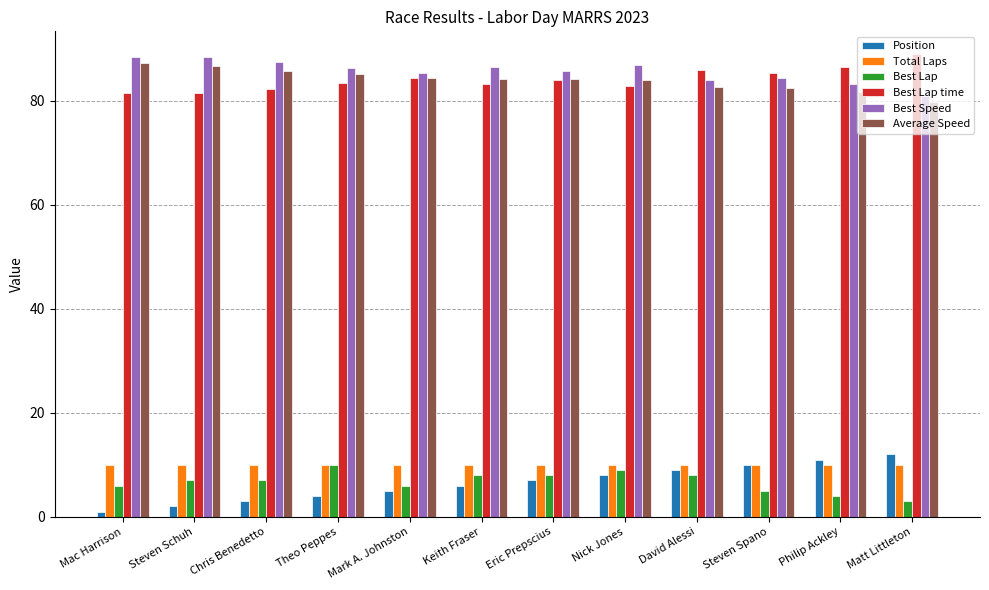

What is the difference between the maximum and second lowest values in the Best Lap time series?

7.4